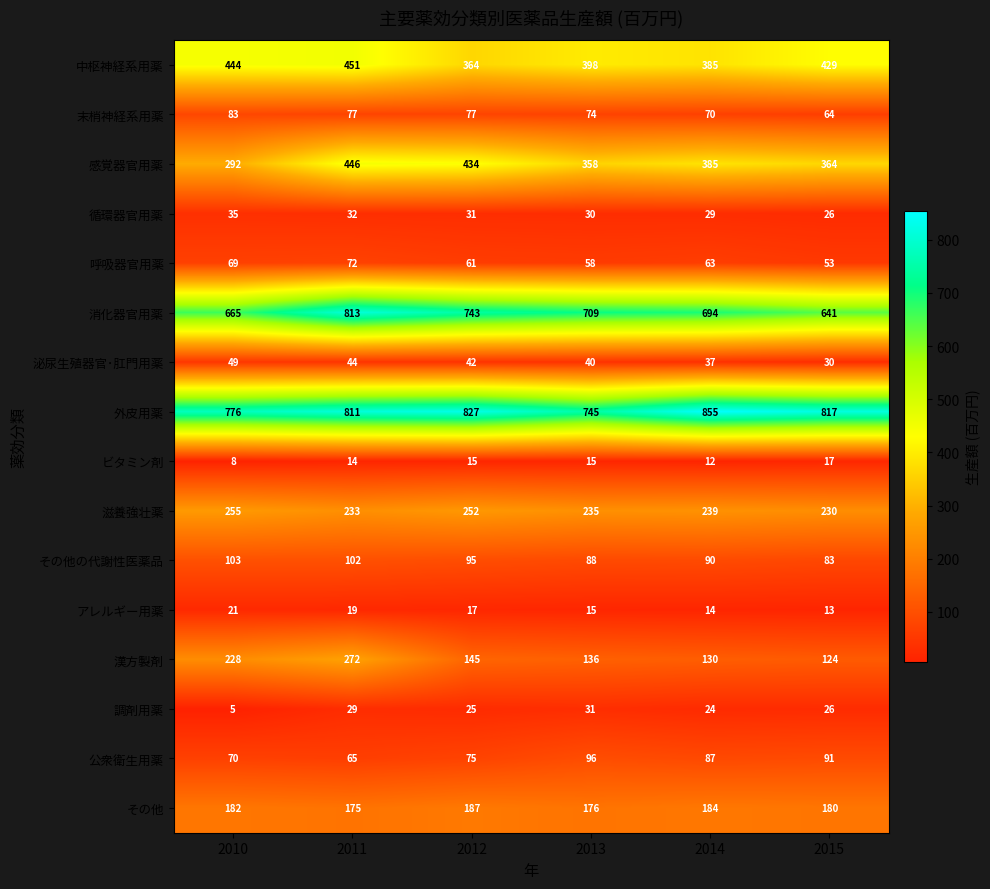

What is the minimum value shown in the chart?

5